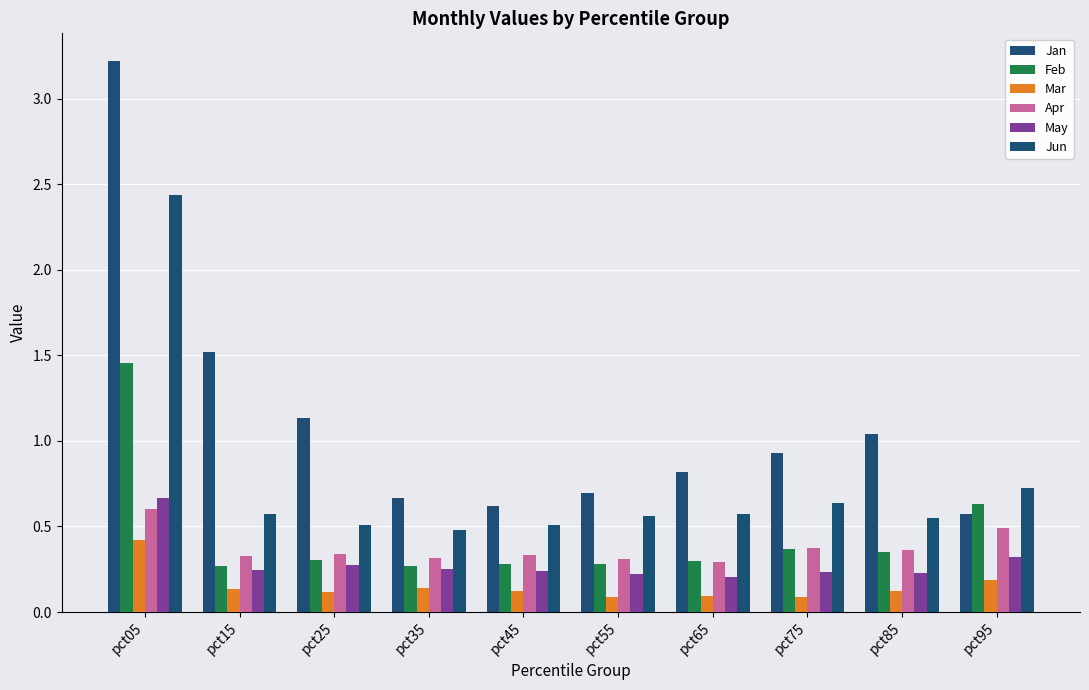

Count the number of data series in this chart.

6